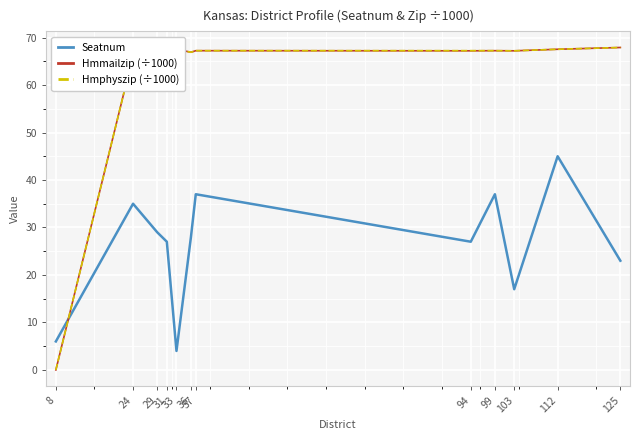

How many interior local peaks does the Seatnum series have?

4